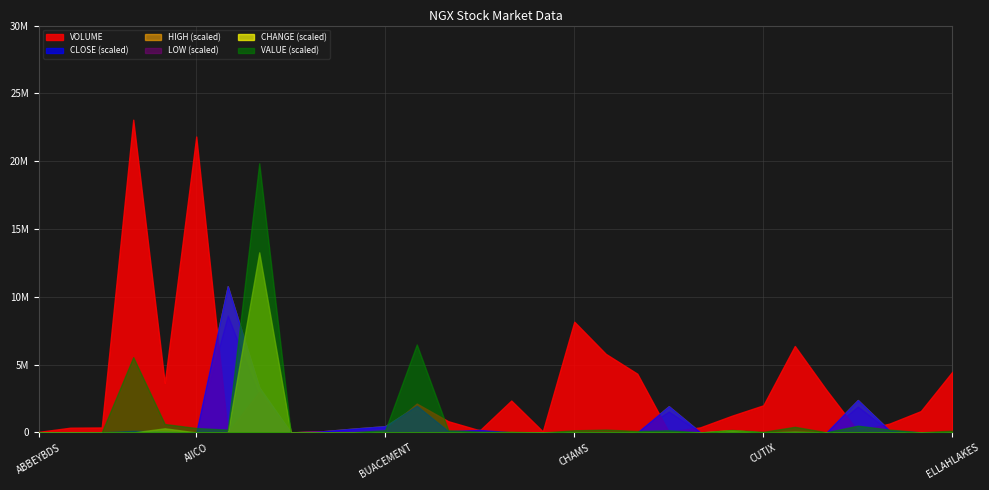

Does the chart have visible grid lines?

Yes